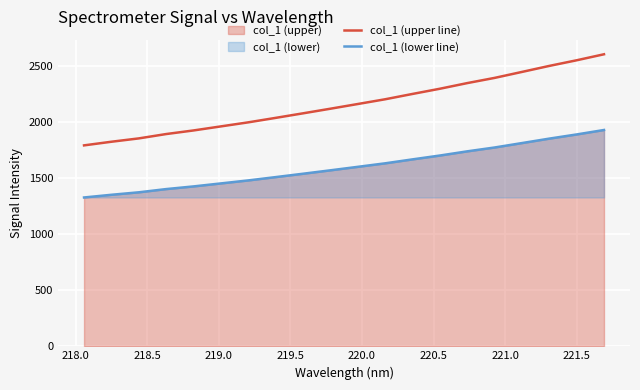

True or false: col_1 (upper line) and col_1 (lower line) intersect in this chart.

False